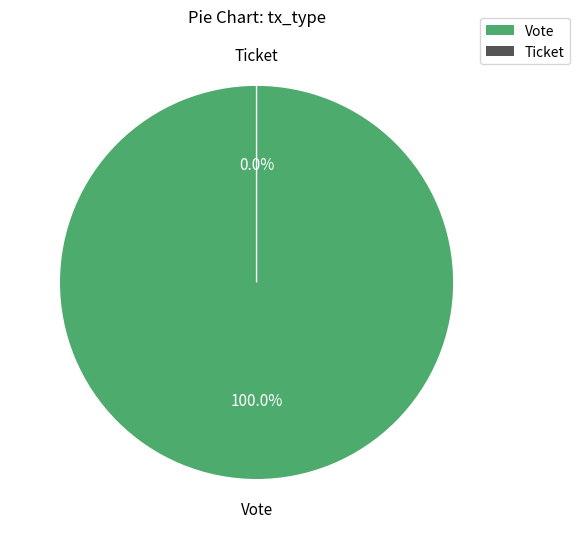

Between Ticket and Vote, which is larger?

Vote